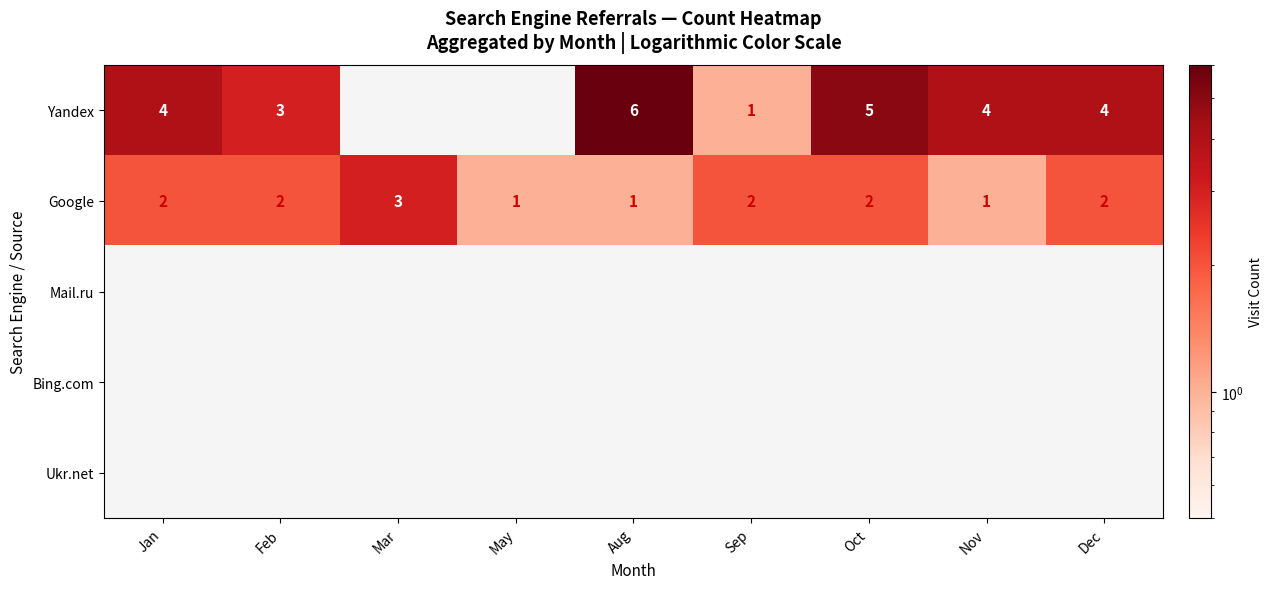

The Yandex series shows 4 at Dec. True or false?

True